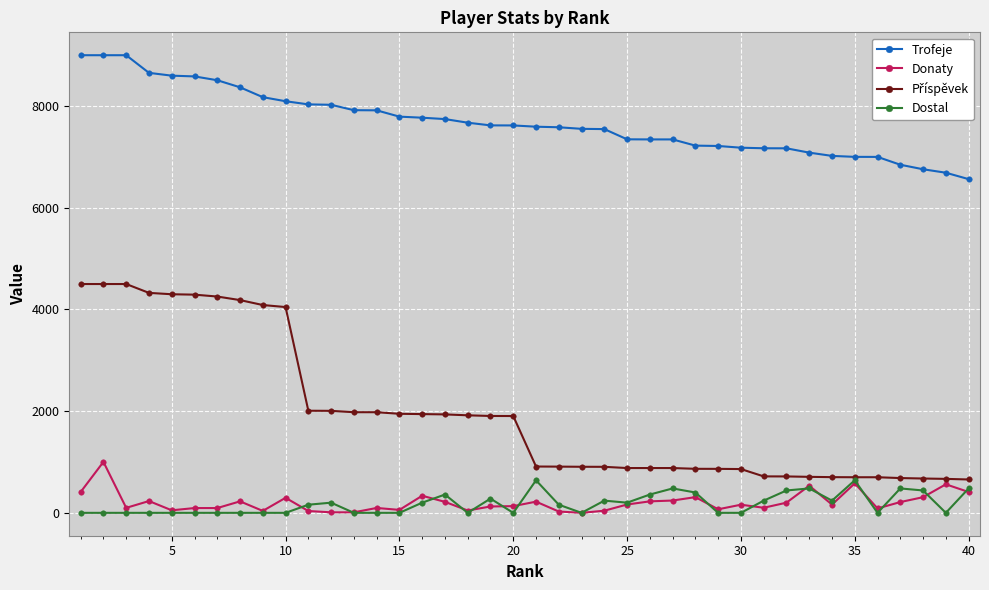

True or false: Dostal and Trofeje intersect in this chart.

False